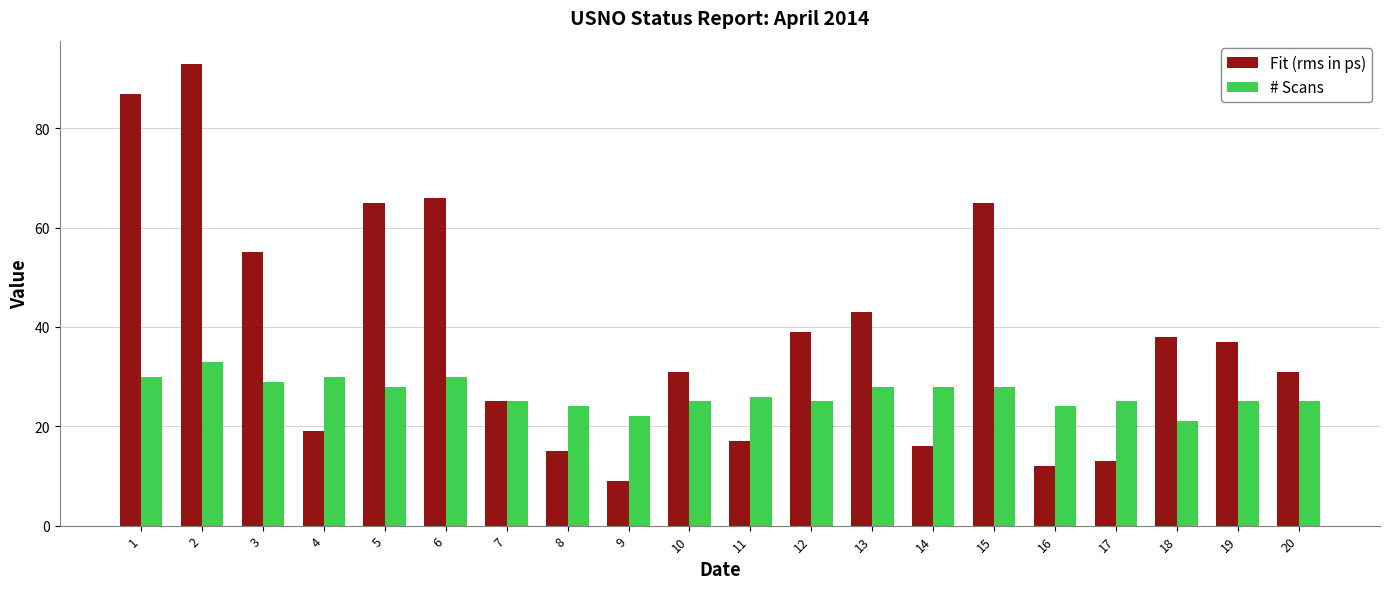

What is the sum of all # Scans values?

531